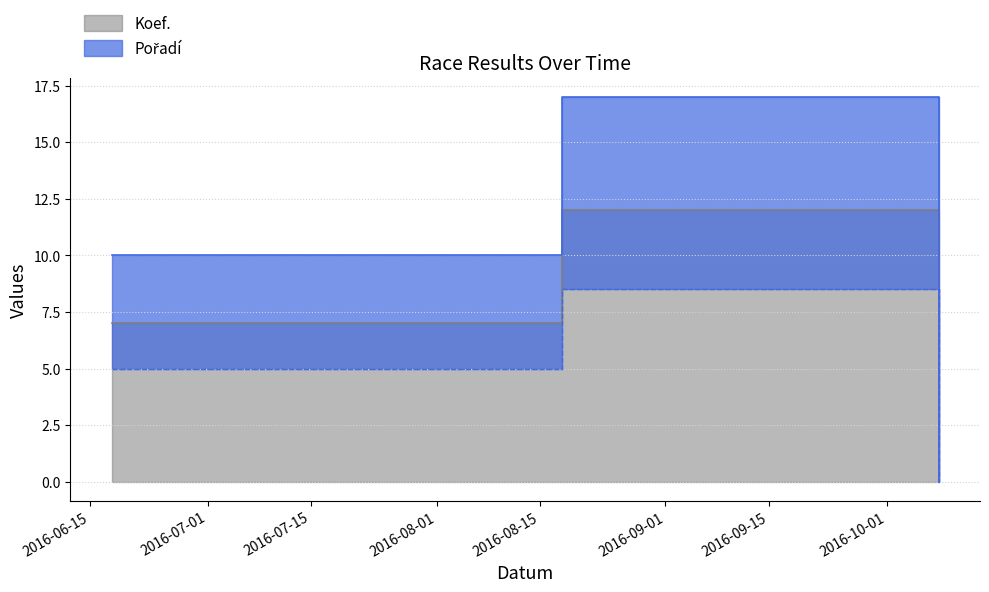

Reading left to right, extract all data points from this chart.

Koef.: 7	12	0
Pořadí: 10	17	0